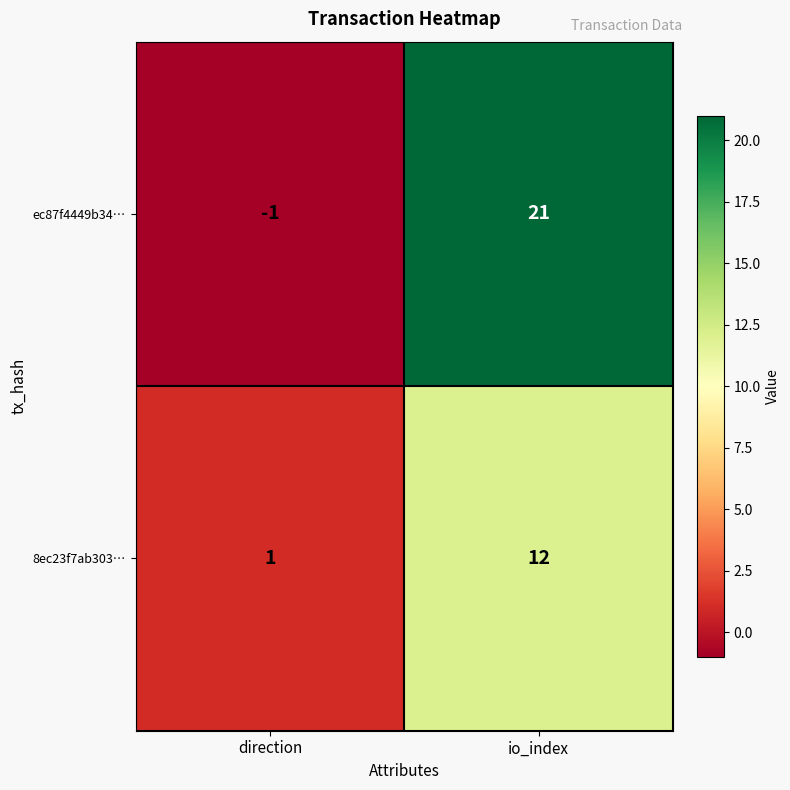

Where is ec87f4449b34… nearest to the value 10?

direction